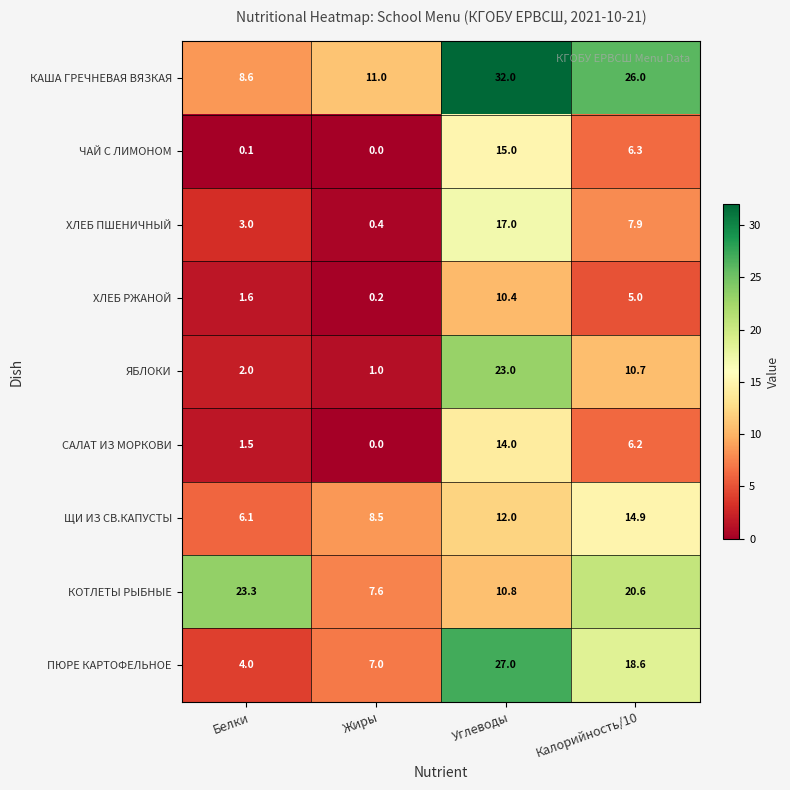

The value of ЧАЙ С ЛИМОНОМ at Жиры is -5.9. True or false?

False